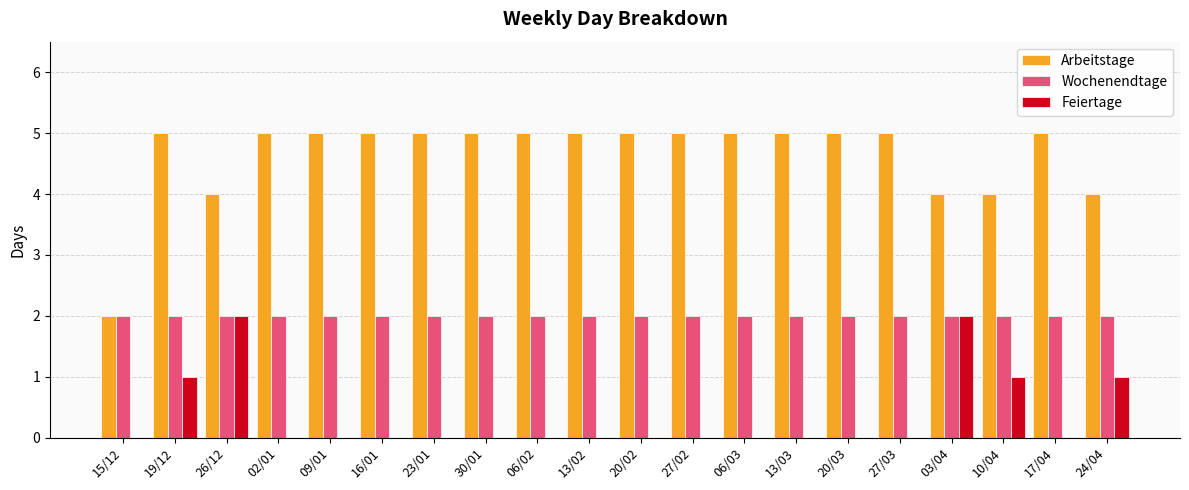

How many groups of bars are there?

20